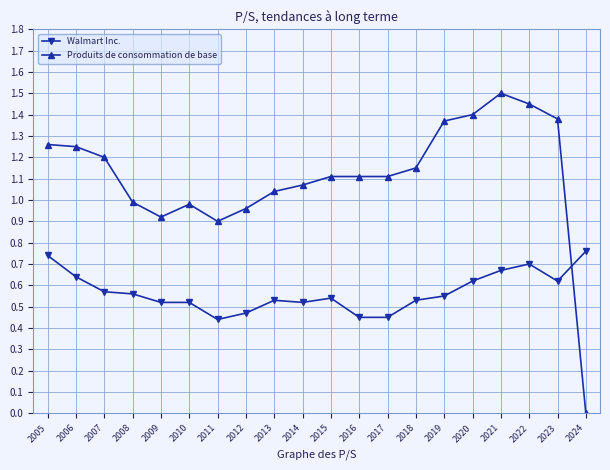

After their last crossing, which series has the higher values: Produits de consommation de base or Walmart Inc.?

Walmart Inc.